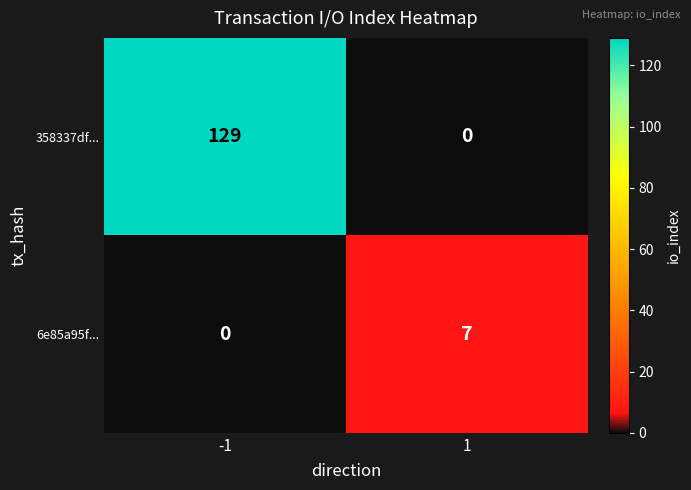

Count the number of categories in the chart.

2